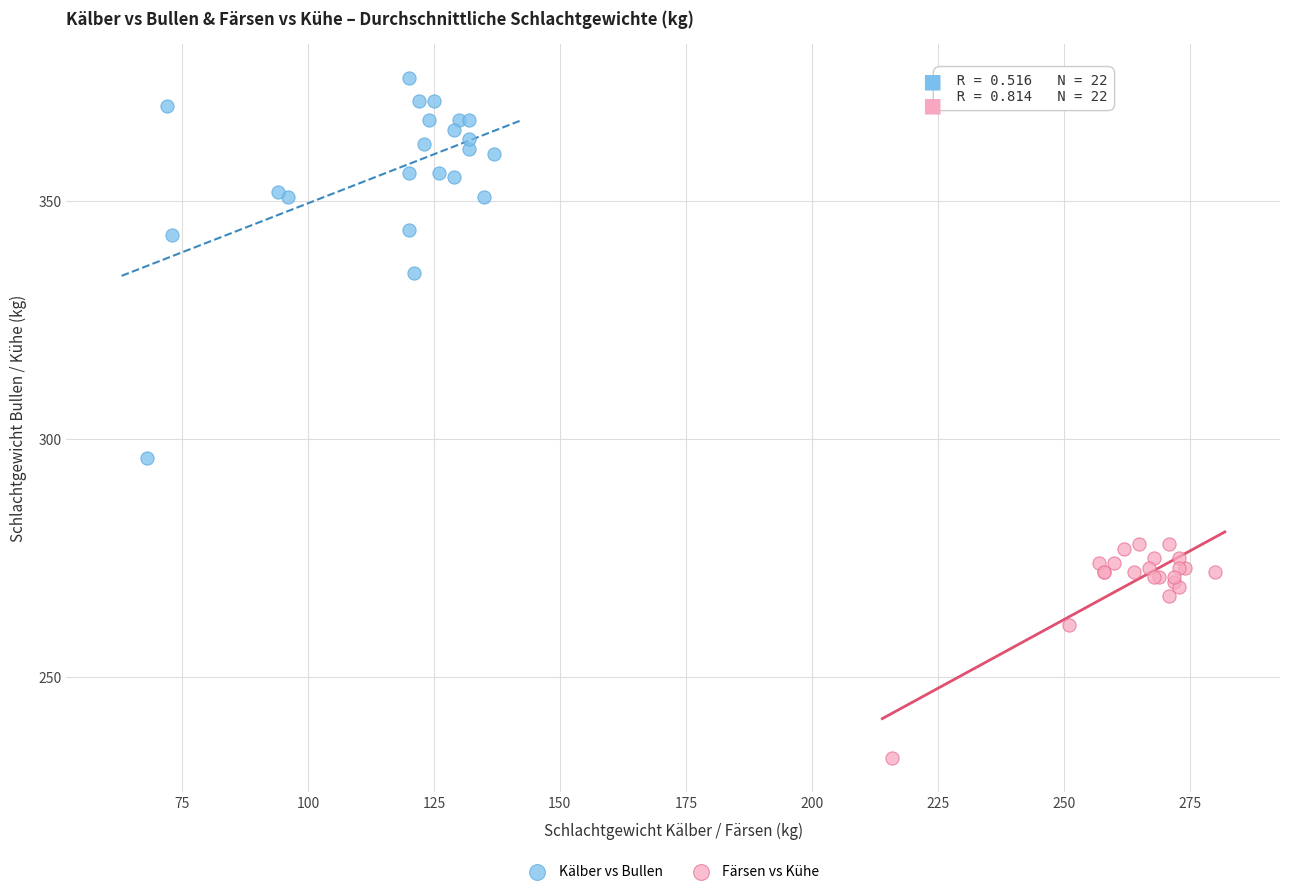

Which series reaches the minimum Y coordinate?

Färsen vs Kühe